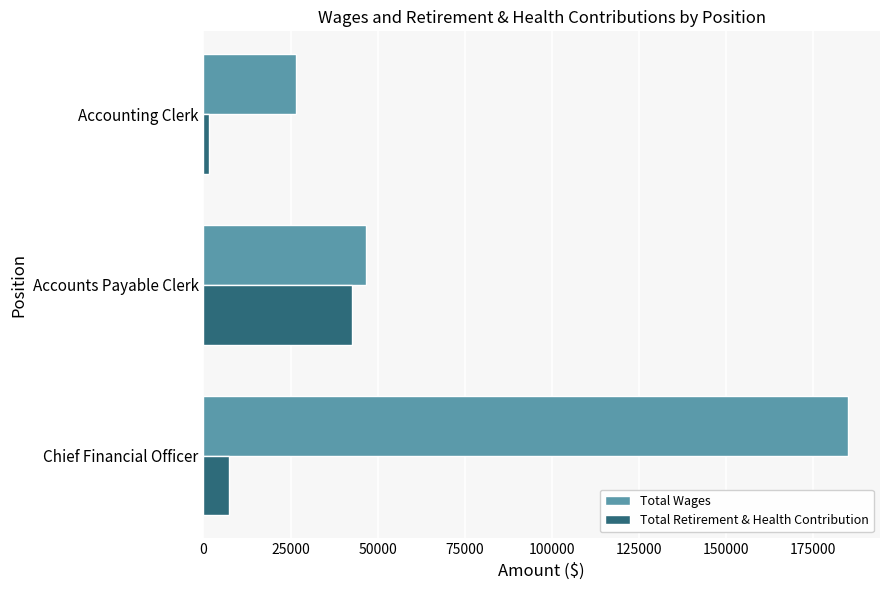

What is the sum of all Total Retirement & Health Contribution values?

51467